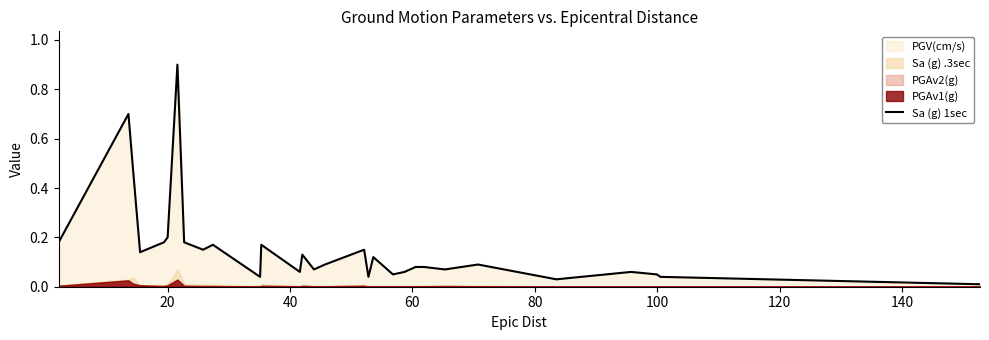

What is the highest value of the Sa (g) 1sec series?

0.9